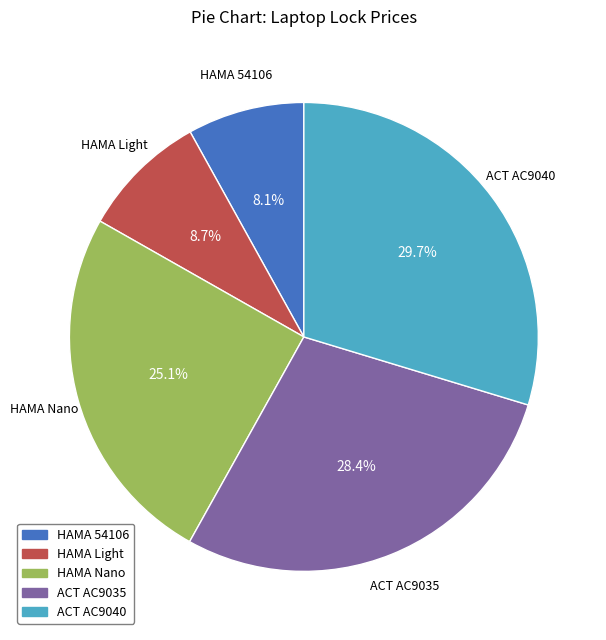

To the nearest percent, what is the difference between the largest and smallest slice percentages?

22%